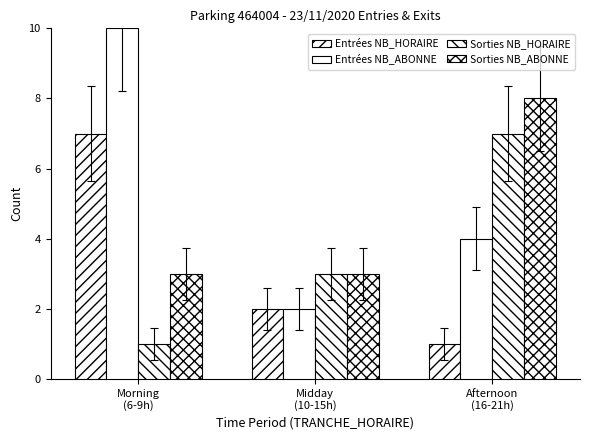

What is the difference between the maximum and minimum values in the Entrées NB_HORAIRE series?

6